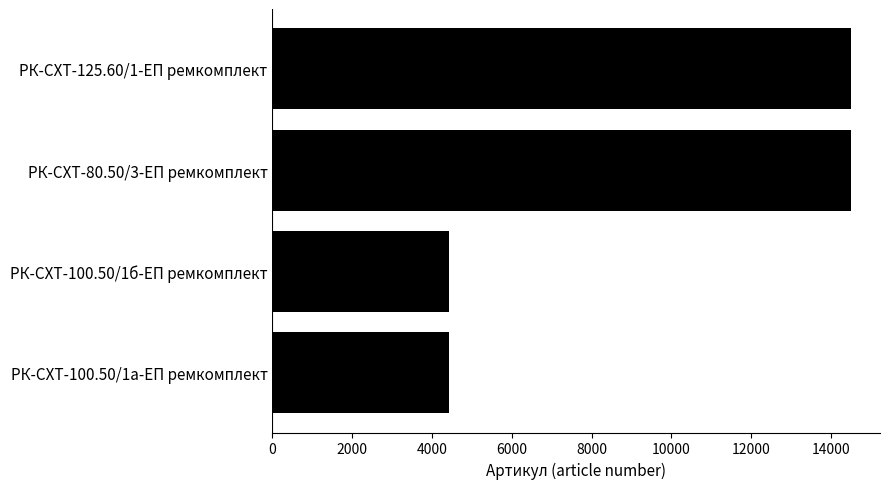

What is the minimum value shown in the chart?

4430